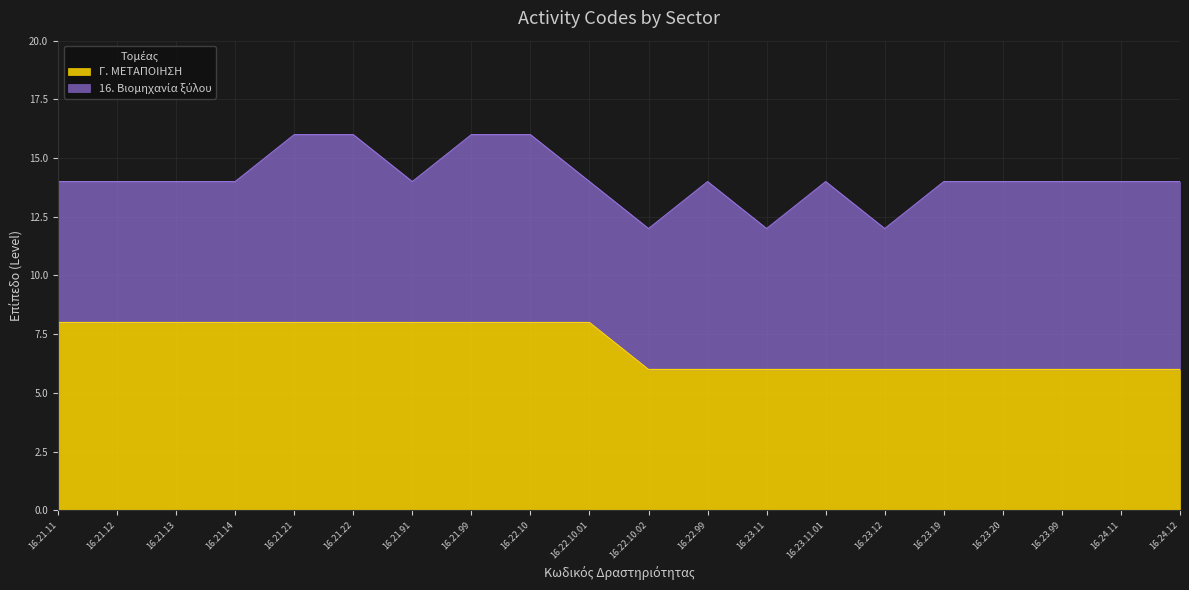

What position from the right is 16.22.10.02?

10